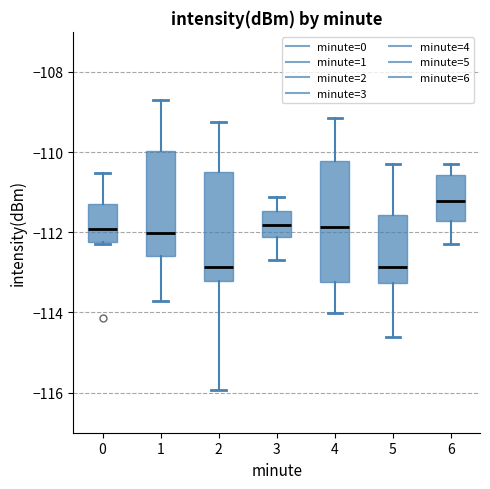

Reading left to right, read every box against the y-axis: the position of its median line, the range the box covers, and the ends of its whiskers. The values are not printed on the chart, so give them approximately, as read against the axis.

0: median -112.0, box -112.2 to -111.2, whiskers -112.2 to -110.6
1: median -112.0, box -112.6 to -110.0, whiskers -113.8 to -108.8
2: median -112.8, box -113.2 to -110.4, whiskers -116.0 to -109.2
3: median -111.8, box -112.2 to -111.4, whiskers -112.6 to -111.2
4: median -111.8, box -113.2 to -110.2, whiskers -114.0 to -109.2
5: median -112.8, box -113.2 to -111.6, whiskers -114.6 to -110.2
6: median -111.2, box -111.8 to -110.6, whiskers -112.2 to -110.2